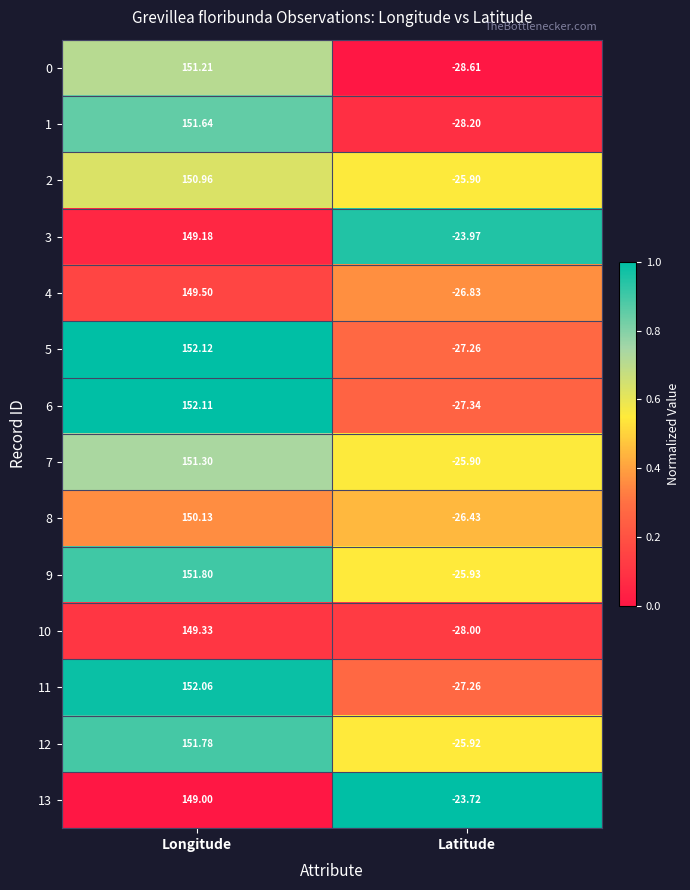

At which category does the chart reach its peak across all series?

Longitude